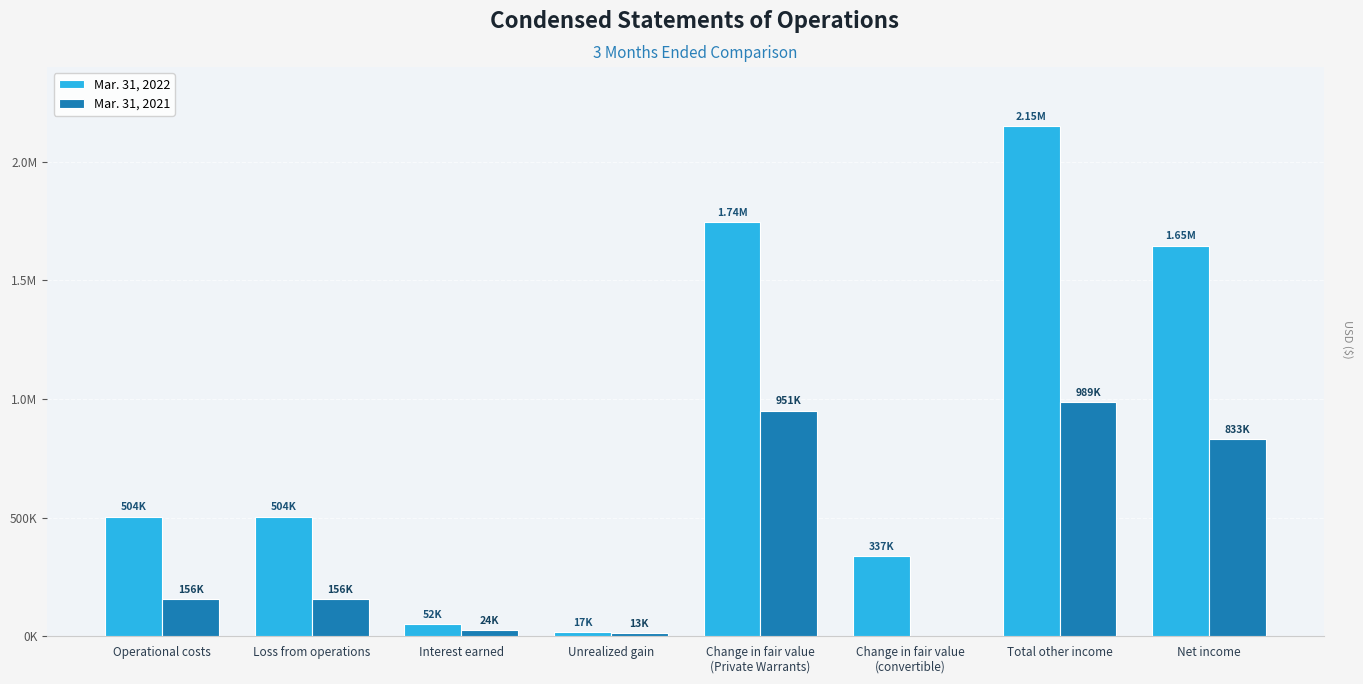

Reading right to left, transcribe all the data shown in this chart.

Mar. 31, 2022: 1647395	2151494	337260	1744591	17283	52360	504099	504099
Mar. 31, 2021: 832646	988594	0	951404	12747	24443	155948	155948